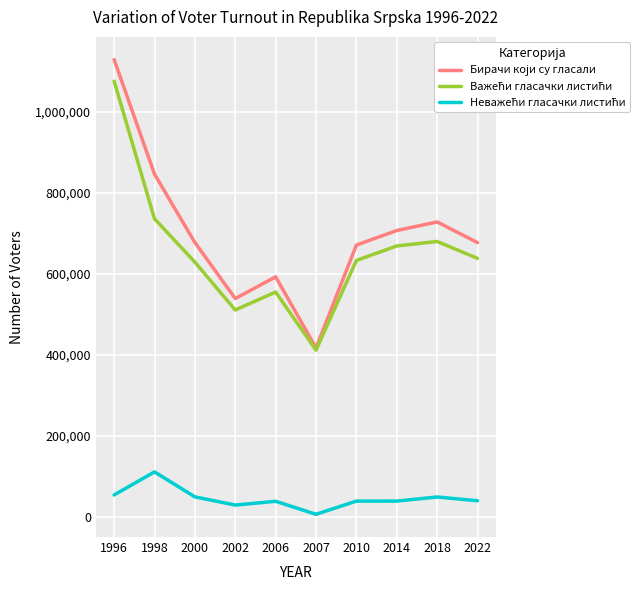

At which category is the sum across all series the highest?

1996